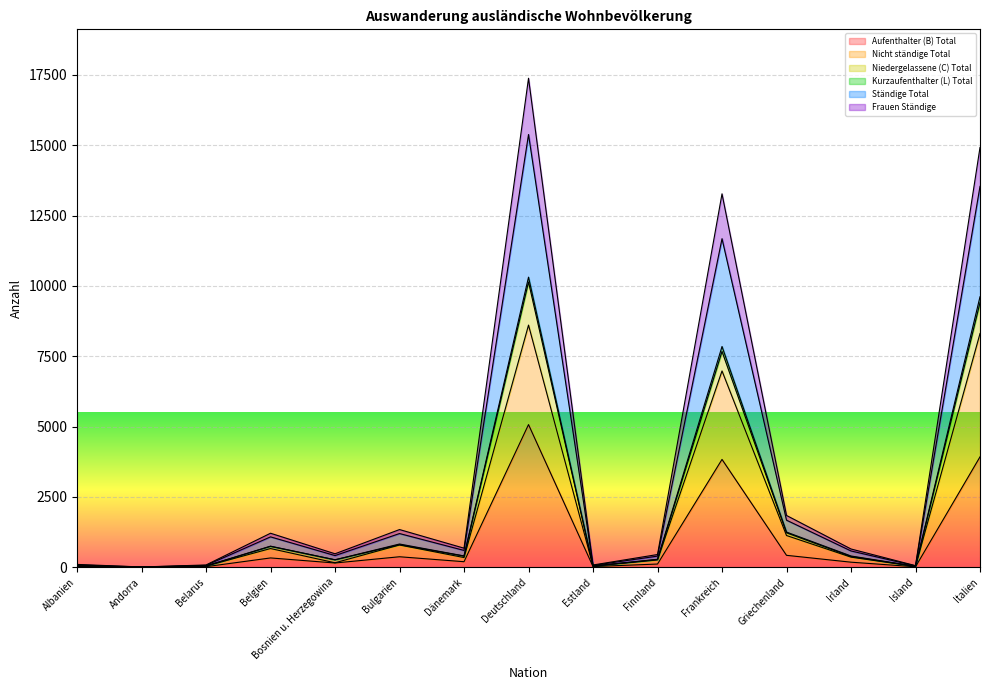

Which series has the largest range (max minus min)?

Ständige Total